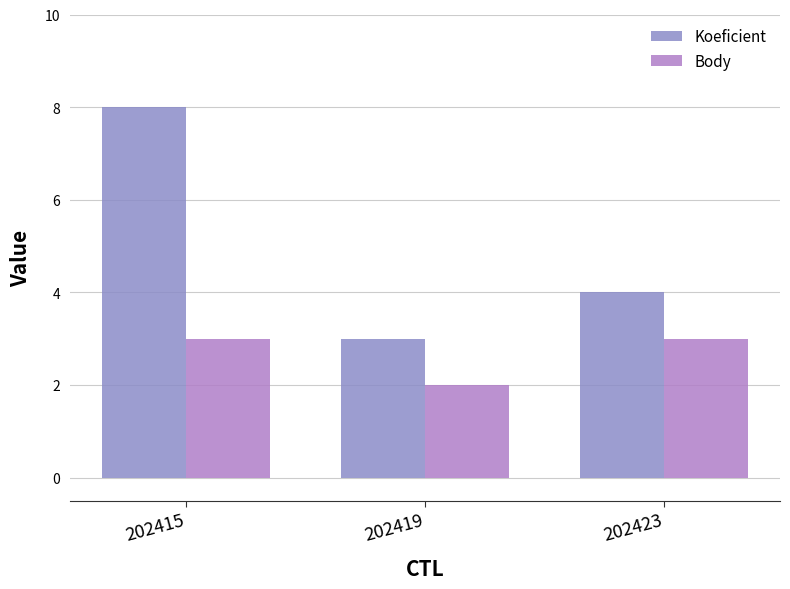

At which label does Body reach its minimum?

202419